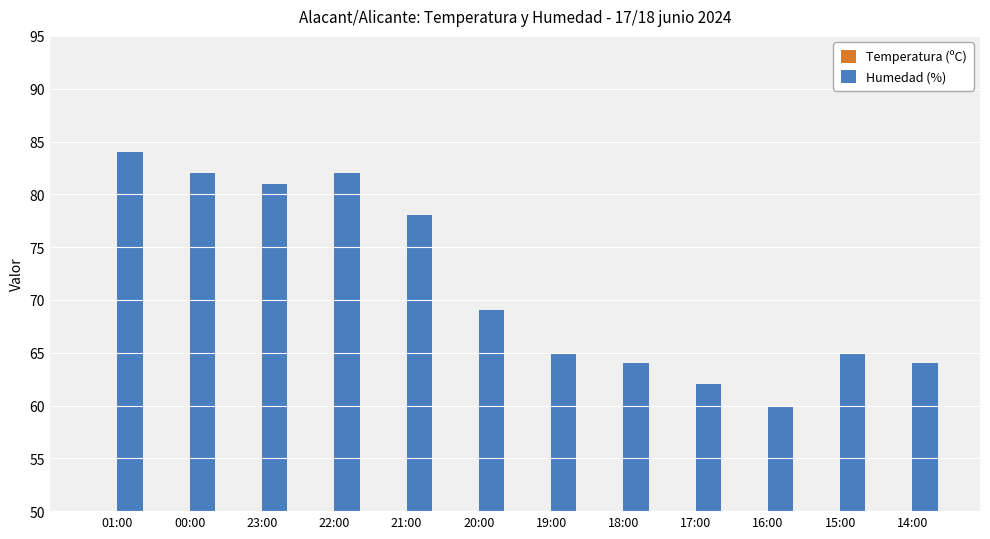

What is the difference between the maximum and minimum values in the Humedad (%) series?

24.0